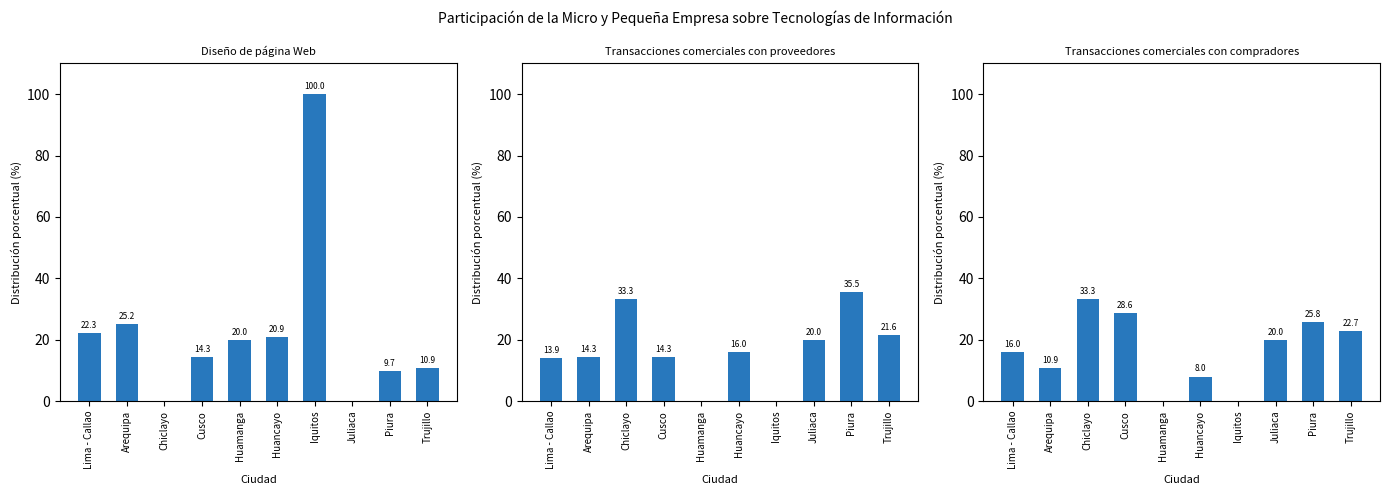

Where is Transacciones comerciales con proveedores nearest to the value 17?

Huancayo